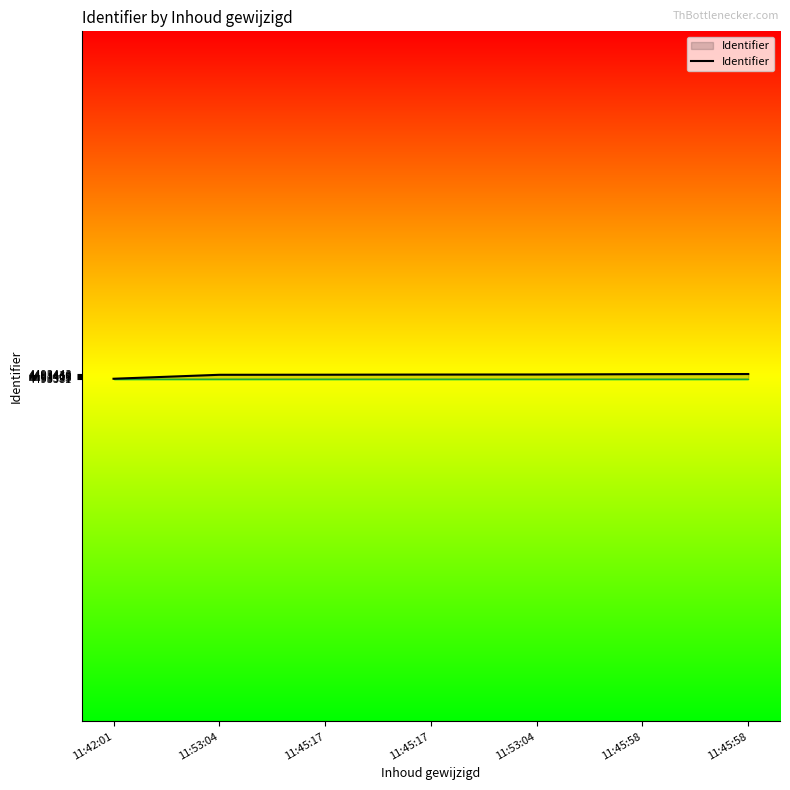

Between 11:45:58 and 11:45:17, which is larger?

11:45:58